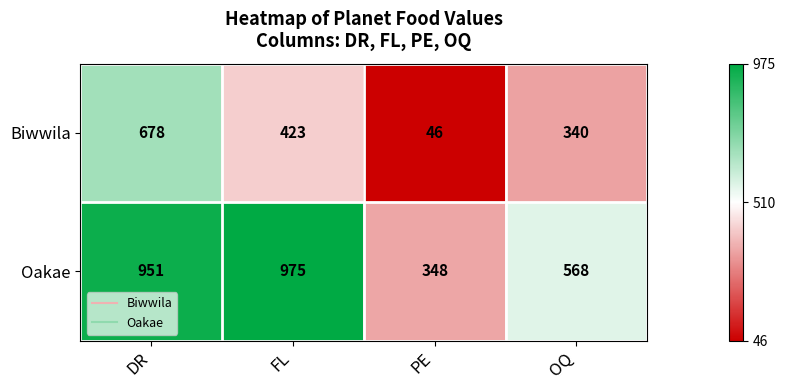

What is the total value across all series at PE?

394